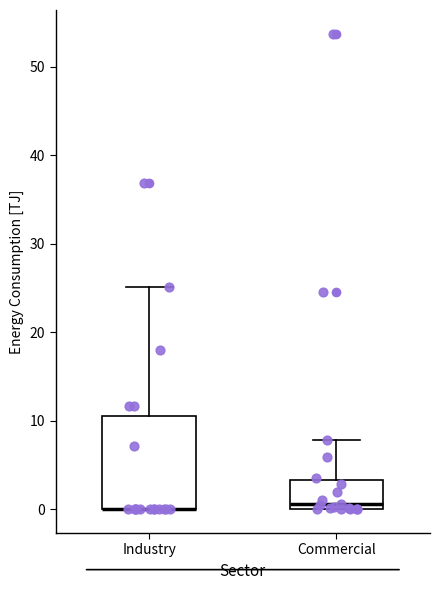

Reading left to right, read every box against the y-axis: the position of its median line, the range the box covers, and the ends of its whiskers. The values are not printed on the chart, so give them approximately, as read against the axis.

Industry: median 0 (drawn on the box's lower edge), box 0 to 11, whiskers 0 to 25
Commercial: median 1, box 0 to 3, whiskers 0 to 8